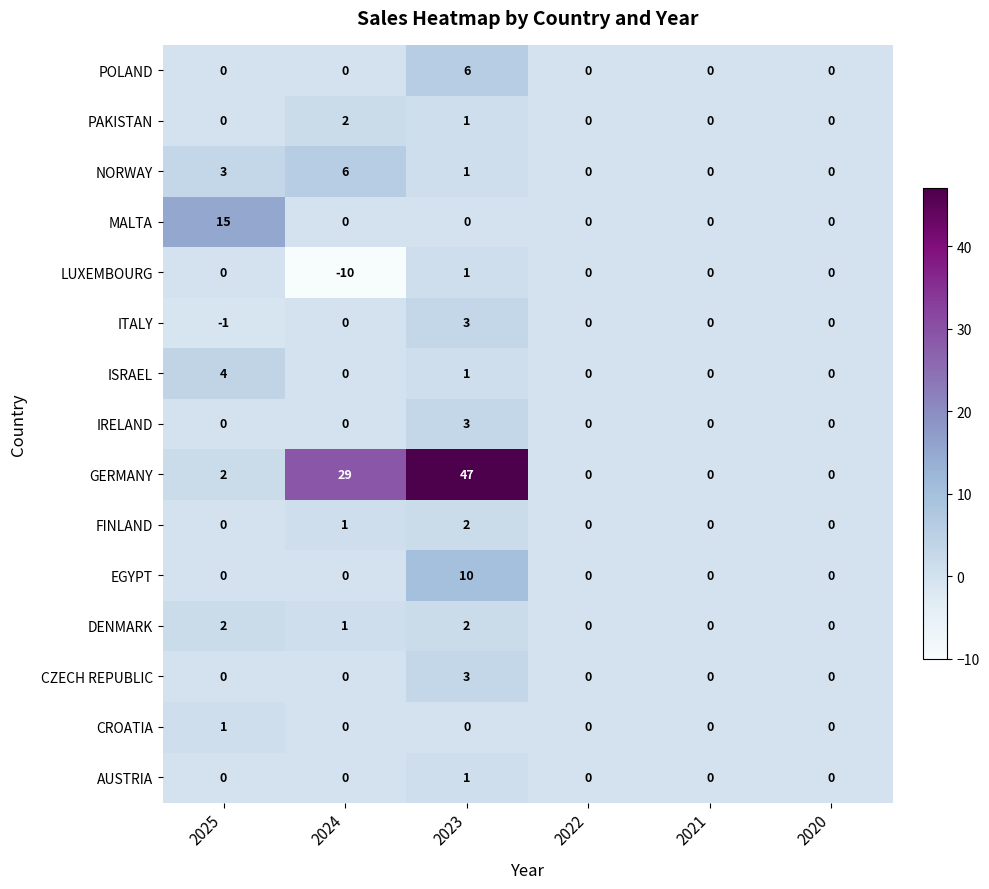

Which label corresponds to the largest value in the chart?

2023